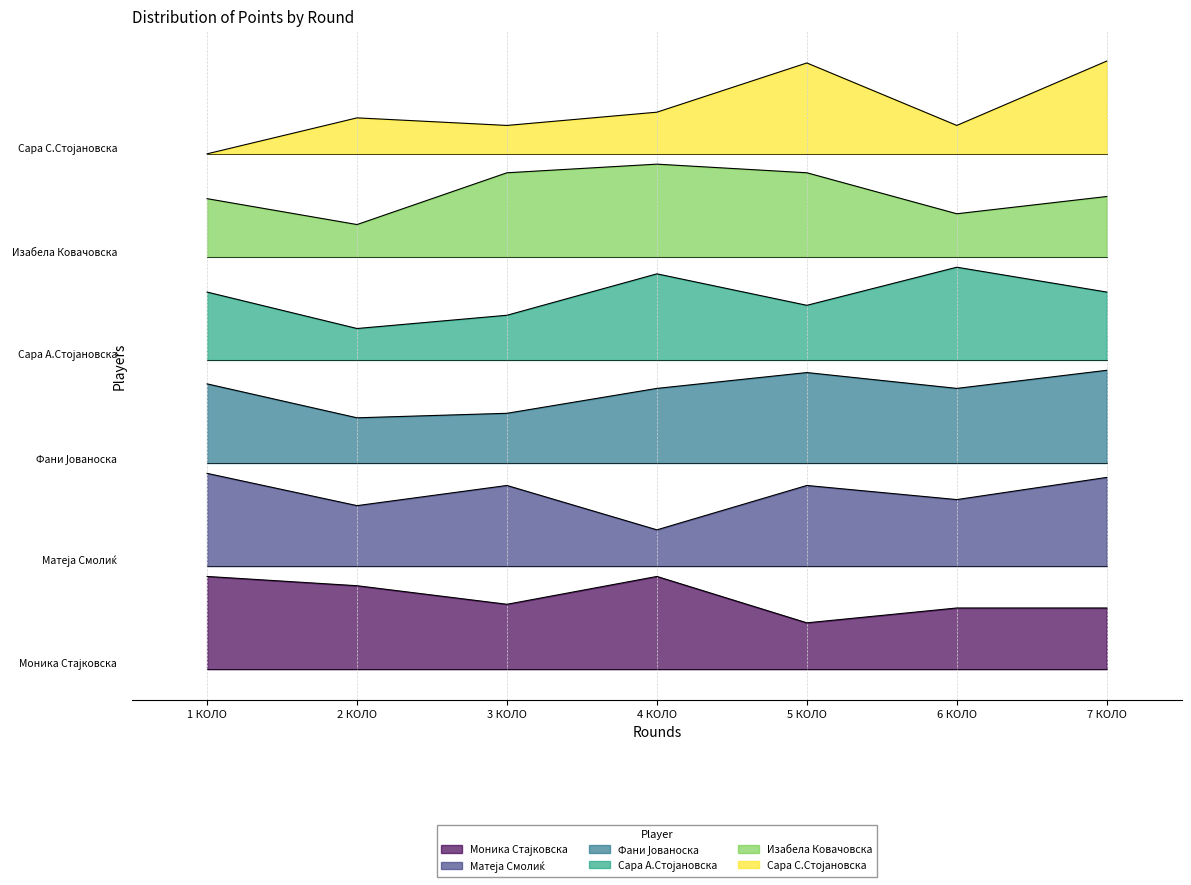

What is the difference between the Матеја Смолиќ values at 3 КОЛО and 6 КОЛО?

2.7